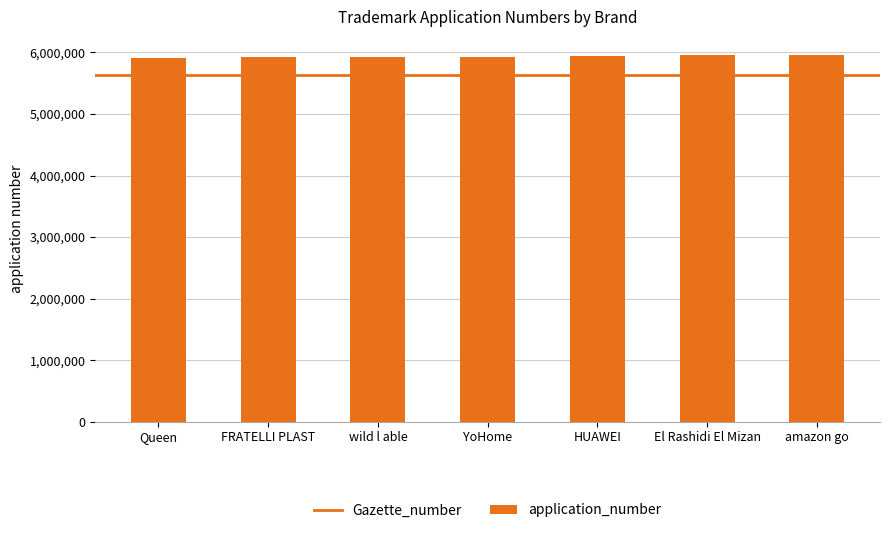

What is the smallest value displayed?

5914235